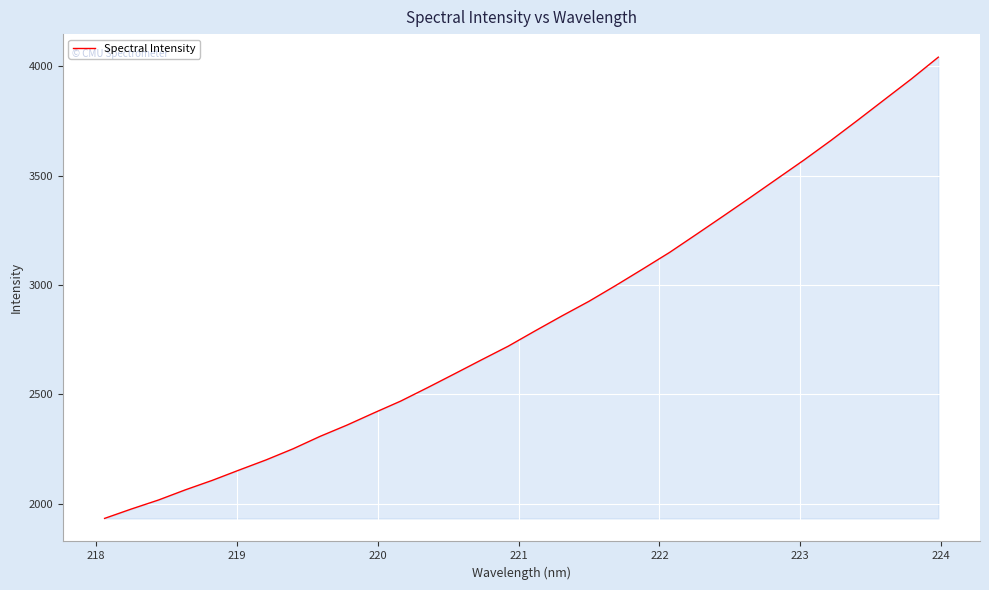

What is the smallest value displayed?

1933.9